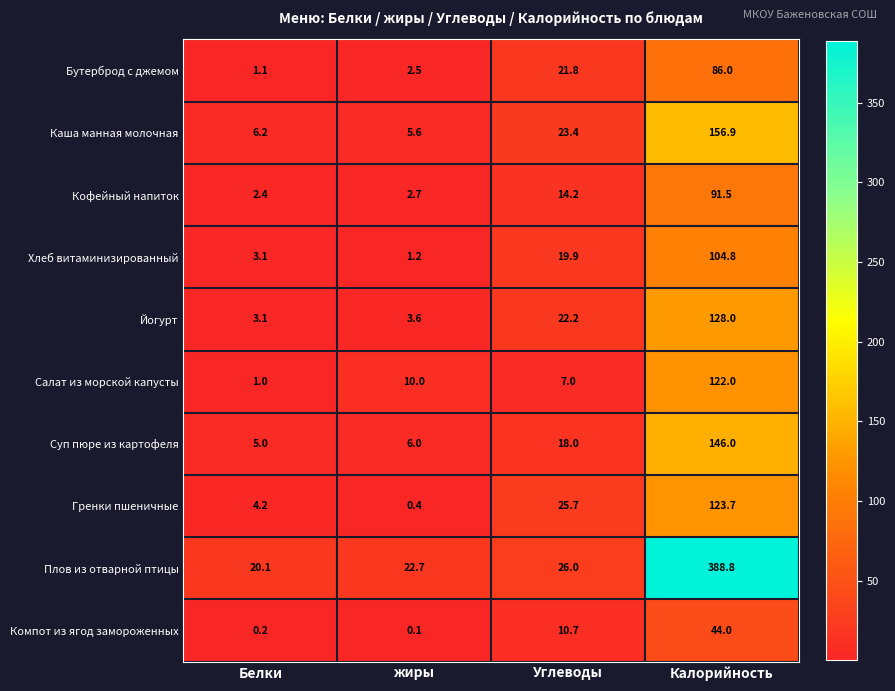

What is the difference between the maximum and minimum values in the Кофейный напиток series?

89.1